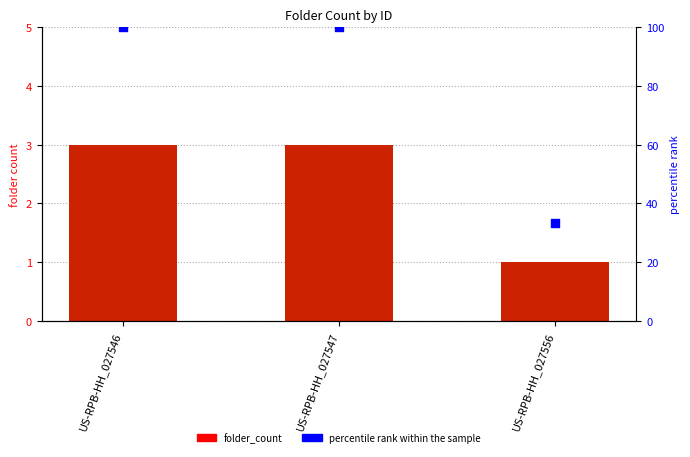

Which series reaches the minimum Y coordinate?

folder_count